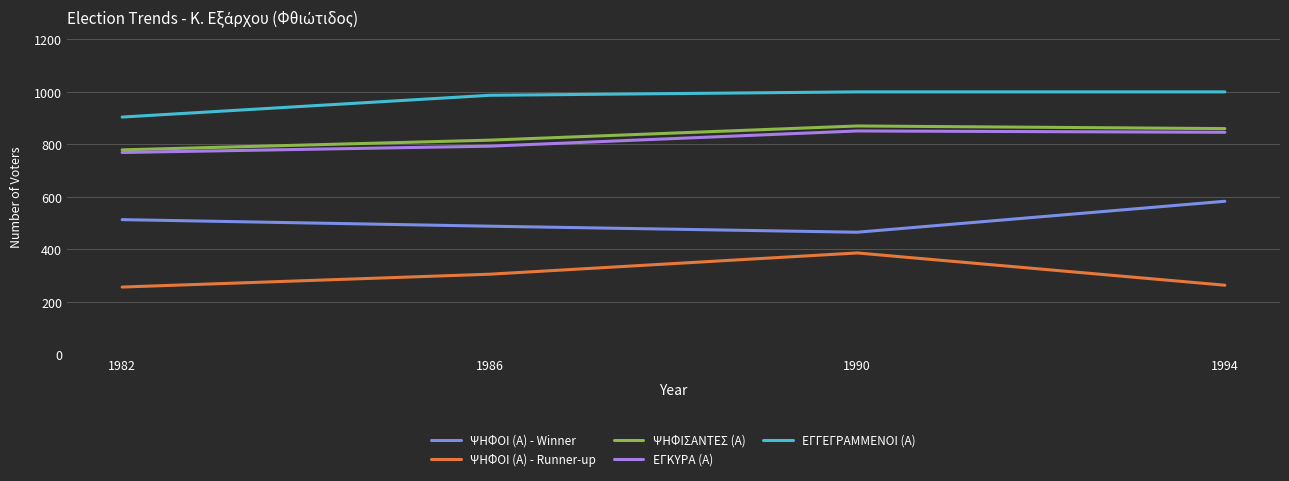

How many values in the ΨΗΦΟΙ (Α) - Runner-up series are below 305?

2